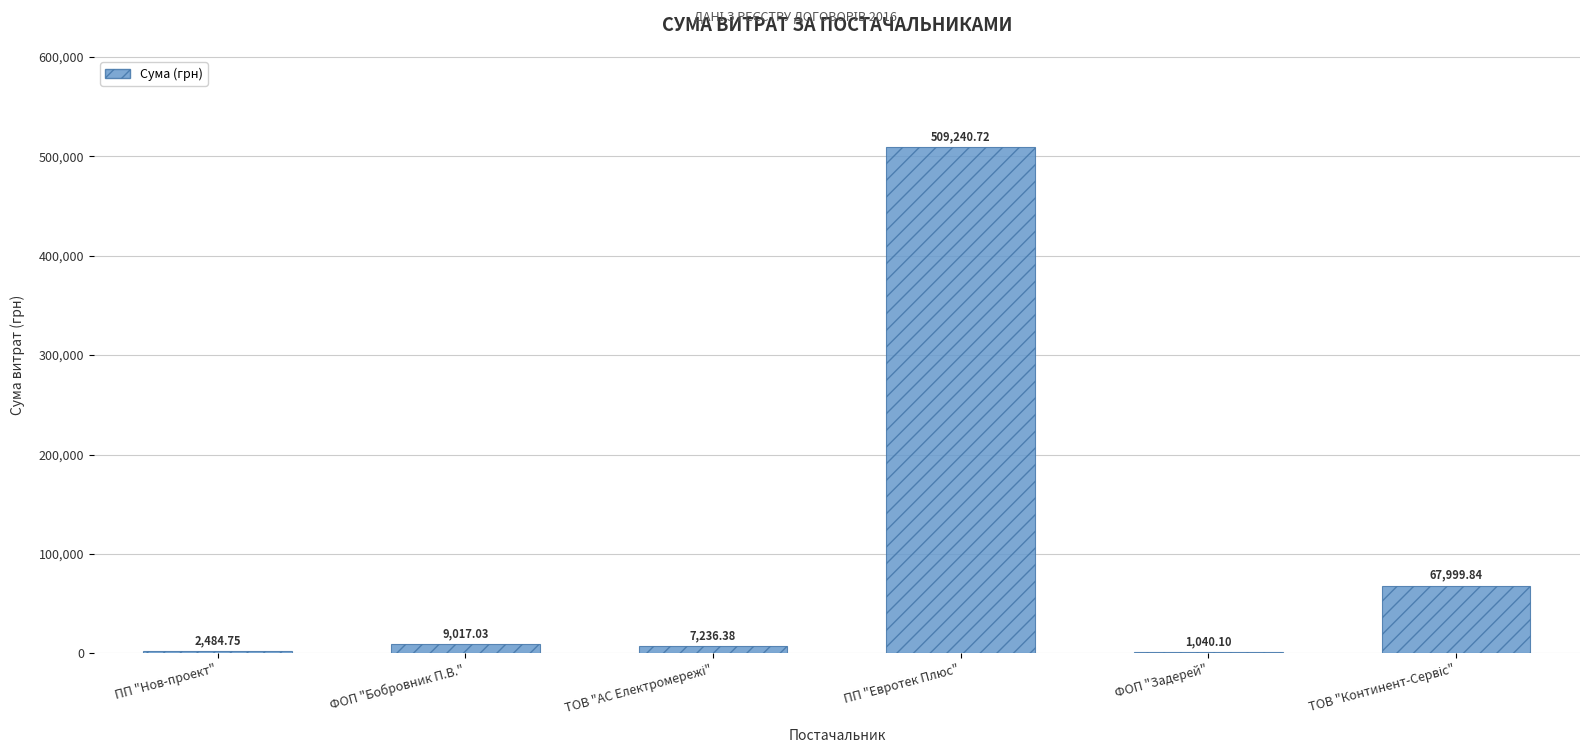

What is the sum of all values?

597018.8